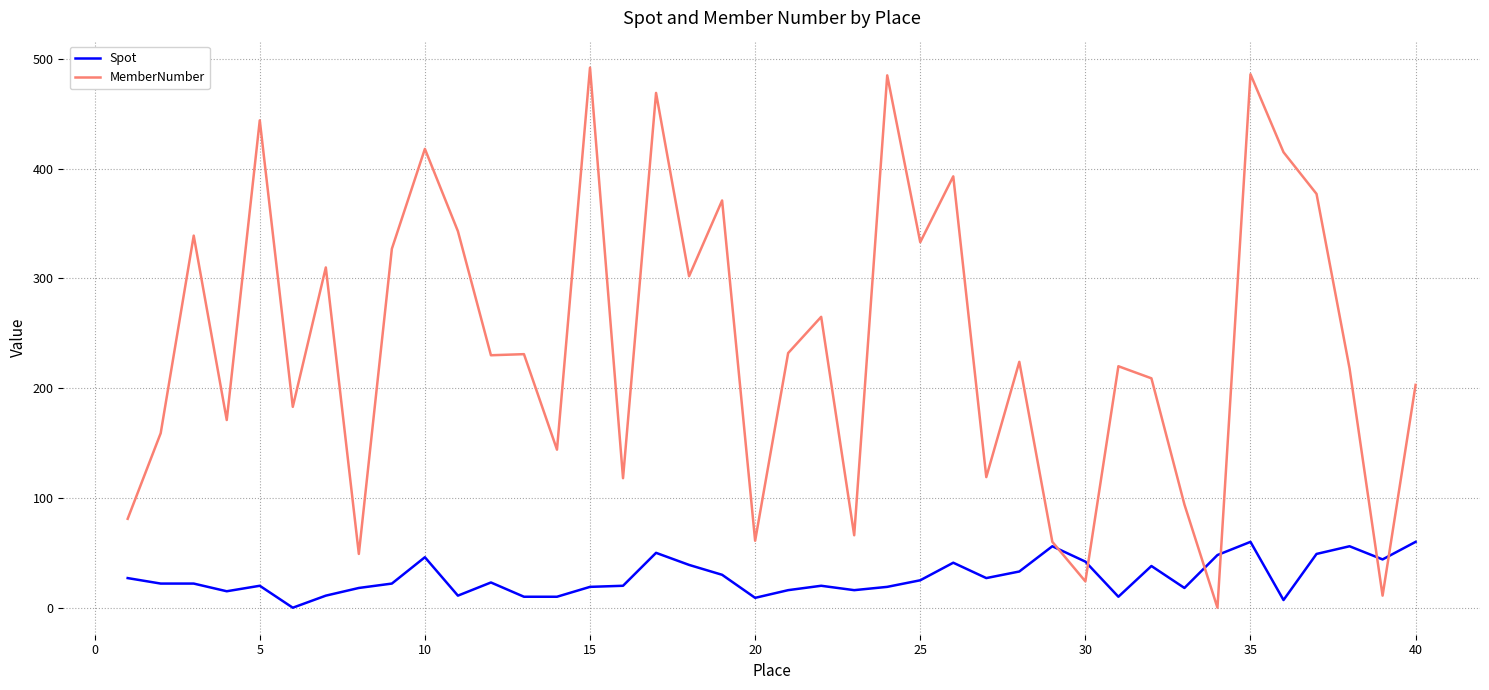

What is the average value of the Spot series?

28